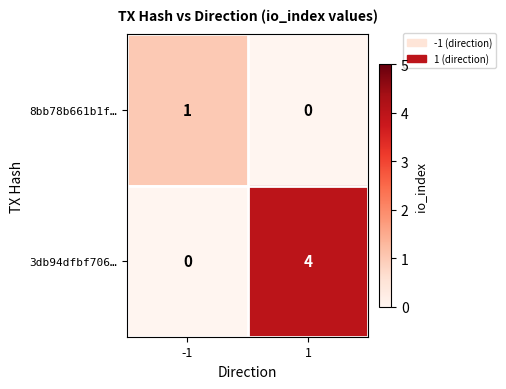

How many data points does each series have?

2